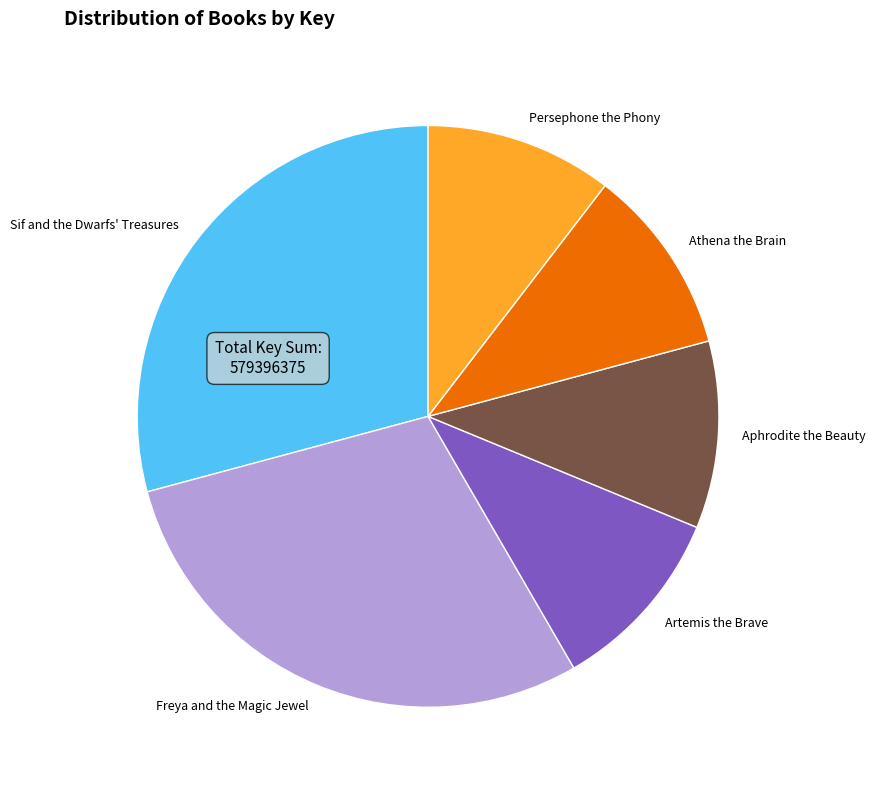

Does Artemis the Brave represent more than half of the total?

No